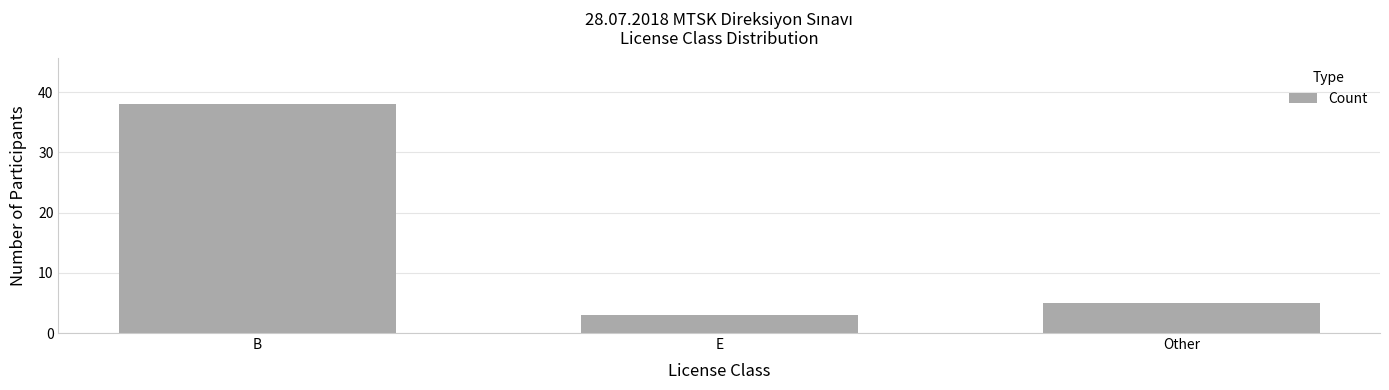

Reading left to right, transcribe all the data shown in this chart.

38	3	5